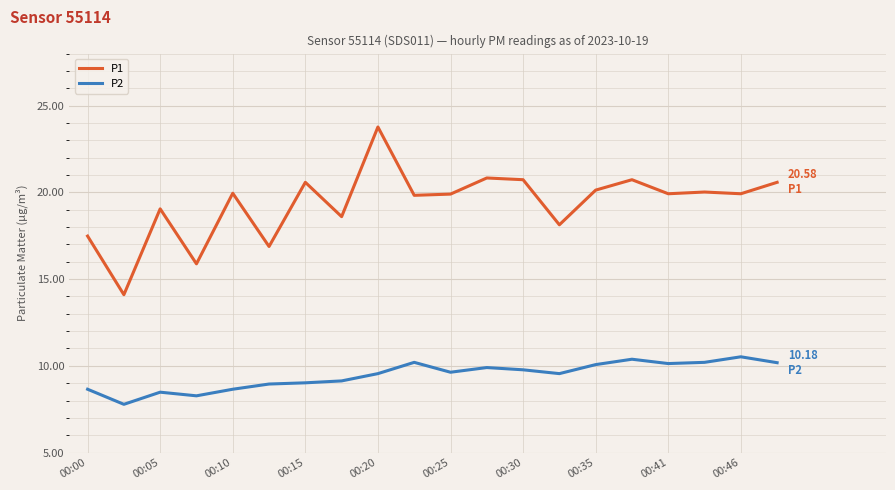

Count the number of data series in this chart.

2